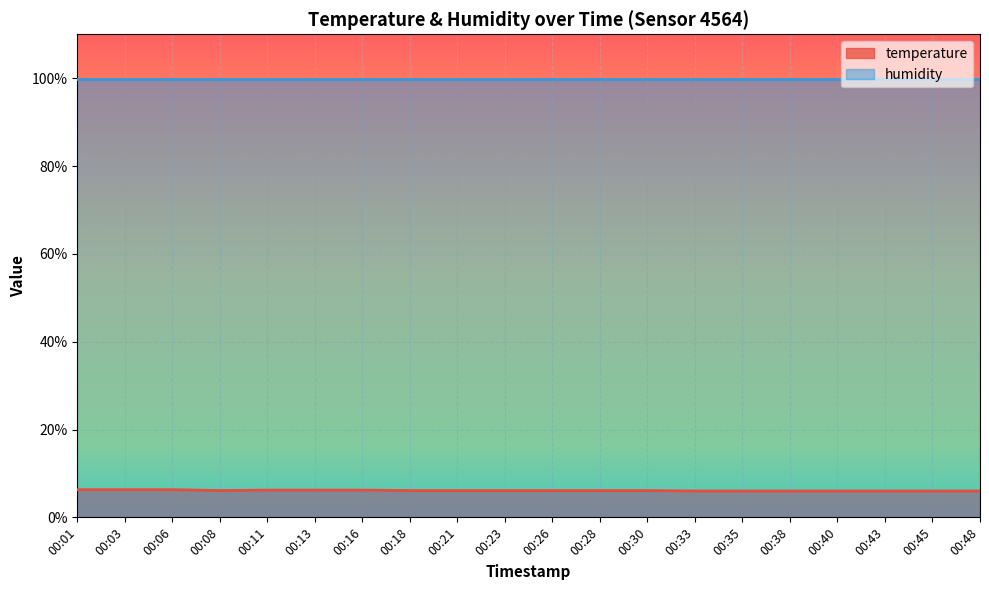

How many points are lower than both their immediate neighbors (excluding endpoints)?

1